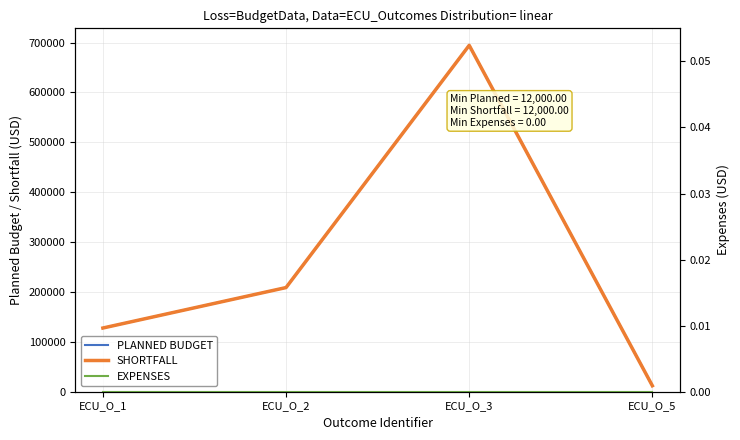

Reading left to right, list all the values displayed in this chart.

PLANNED BUDGET: 127703	208806	694361	12000
SHORTFALL: 127703	208806	694361	12000
EXPENSES: 0	0	0	0